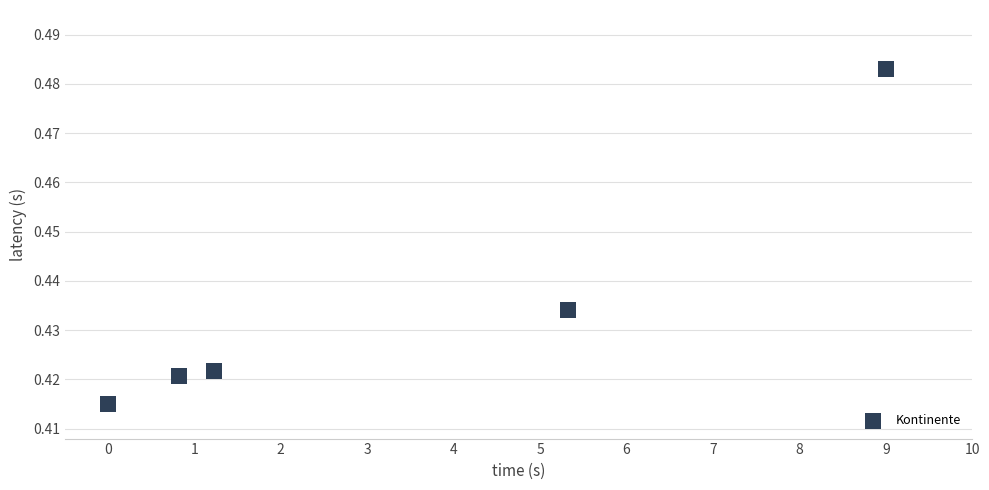

What is the average X value?

3.3